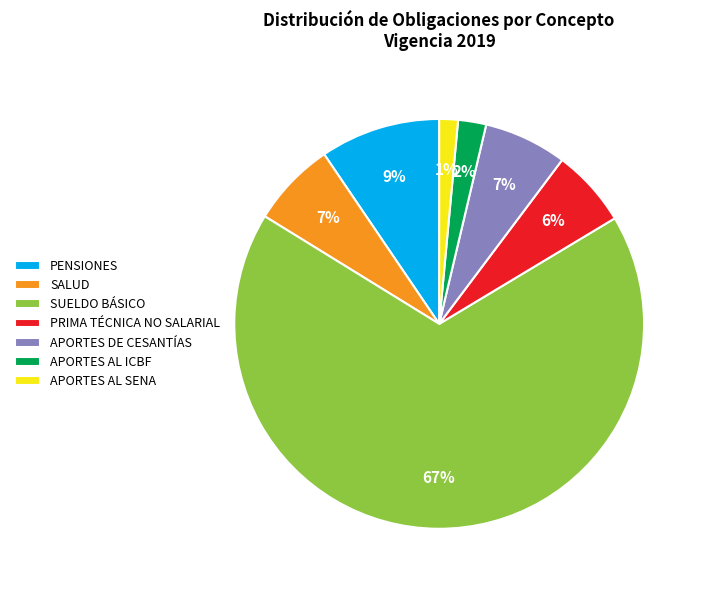

Is there any slice that represents more than half of the pie?

Yes